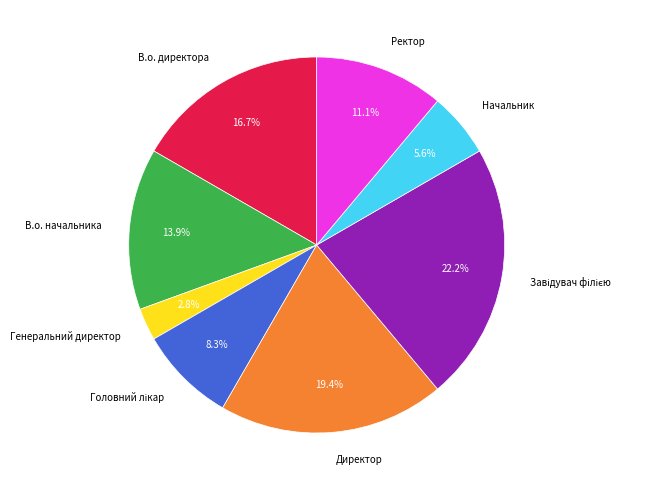

What percentage is NOT represented by Ректор?

88.9%